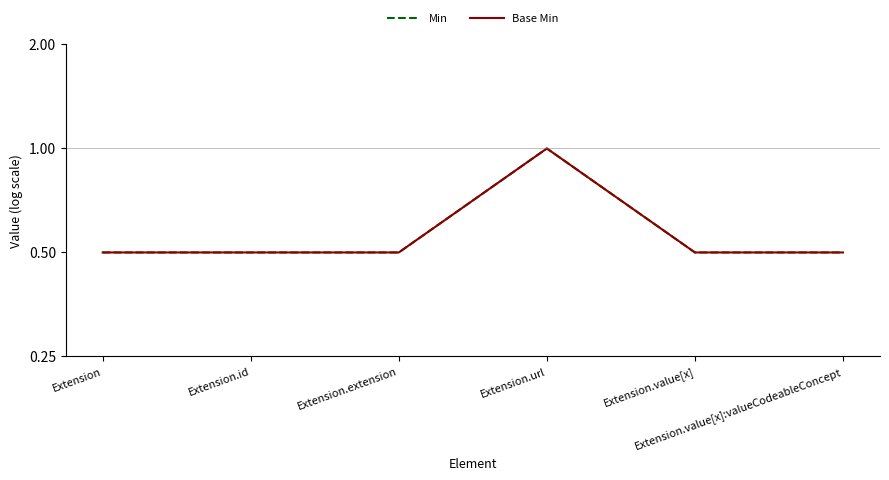

Does the chart have visible grid lines?

No